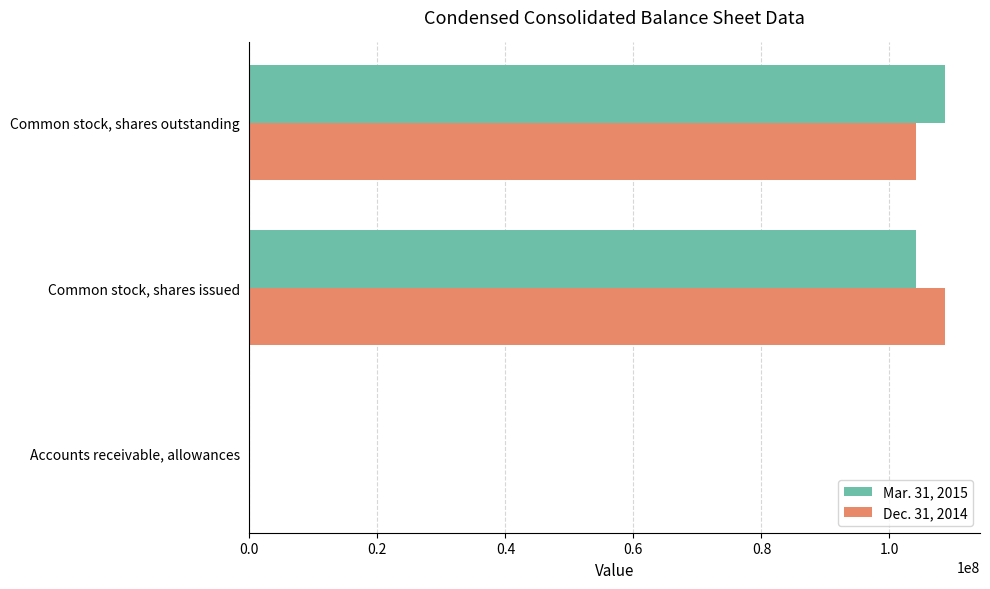

What is the sum of all Mar. 31, 2015 values?

212919549